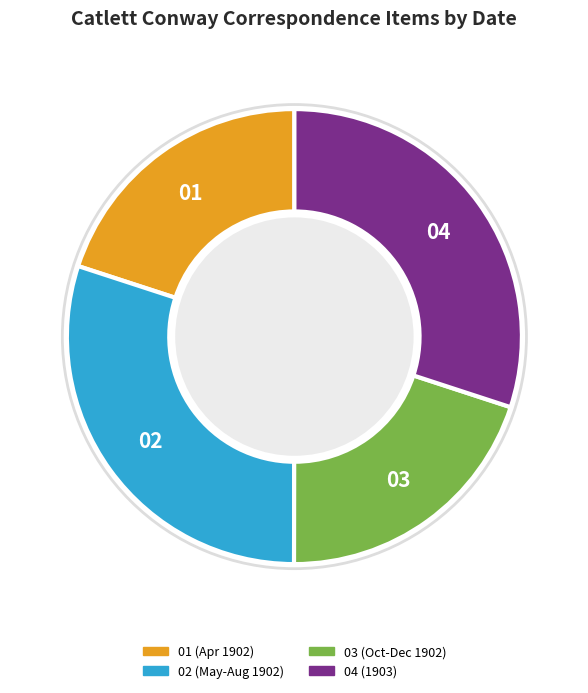

True or false: 01 (Apr 1902) accounts for 10% of the total.

False